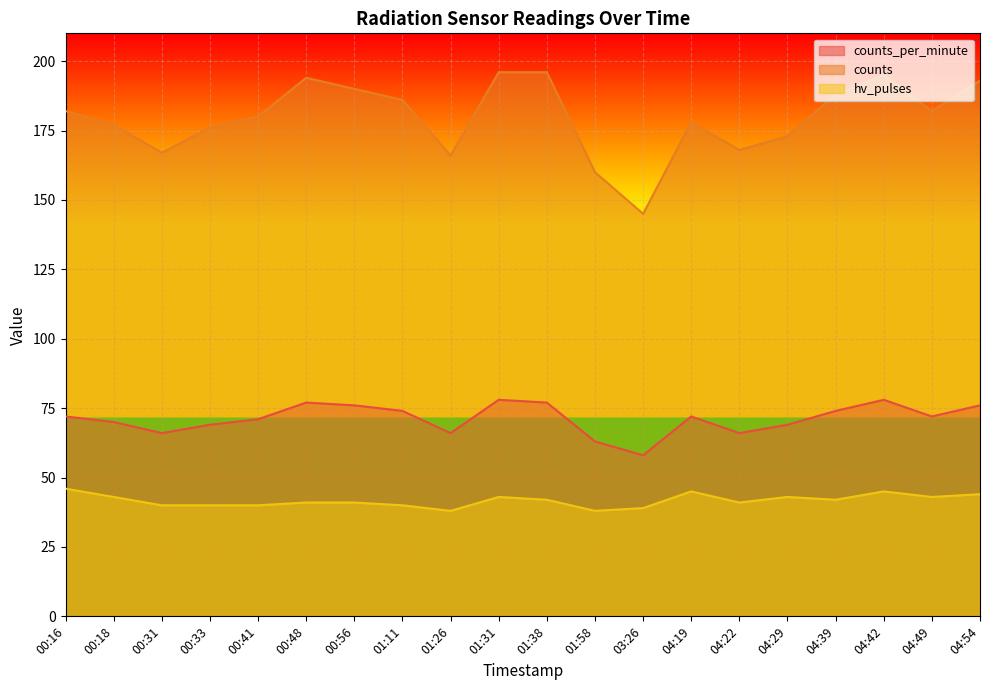

Rank the series at 04:39 from lowest to highest value.

hv_pulses, counts_per_minute, counts